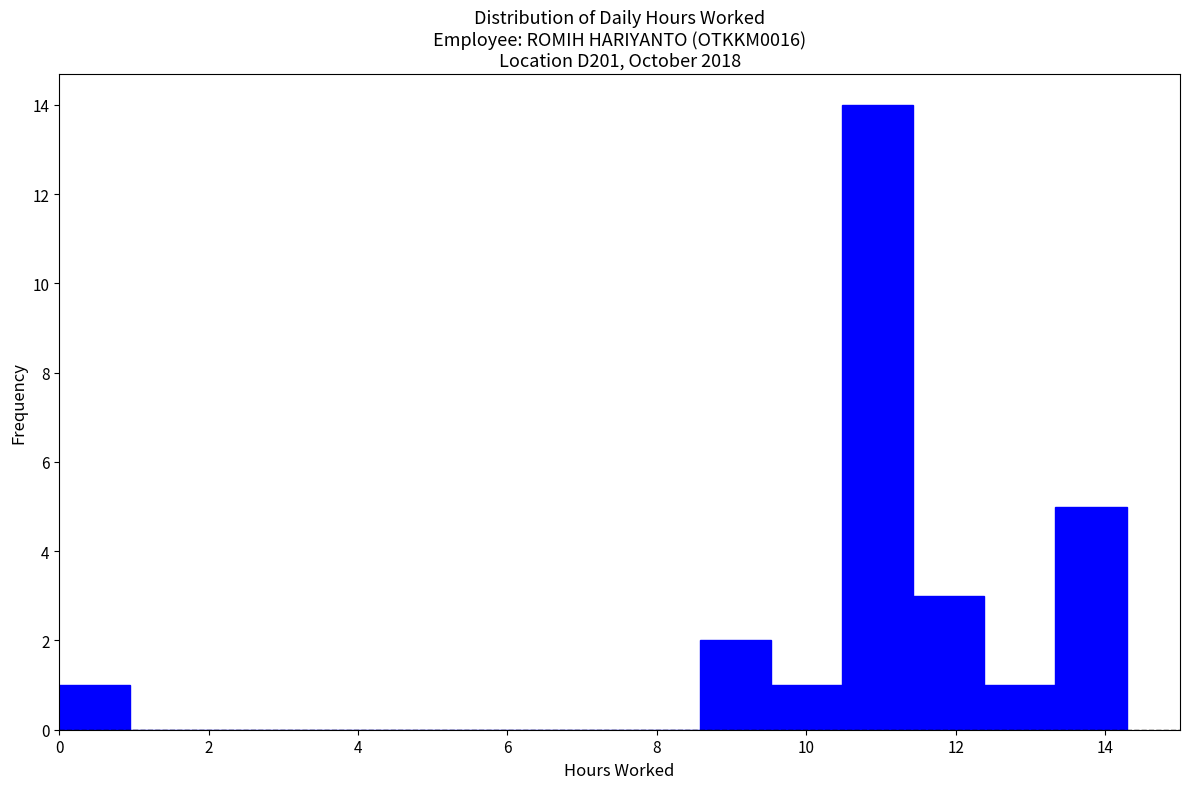

What is the height of the bar covering 10.4 to 11.4 on the x-axis? Neither the bar edges nor the heights are printed on the chart, so give them approximately, as read against the axes.

14